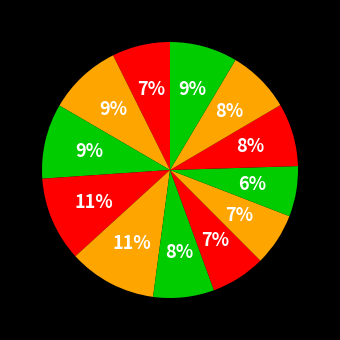

How many segments does this pie chart have?

12